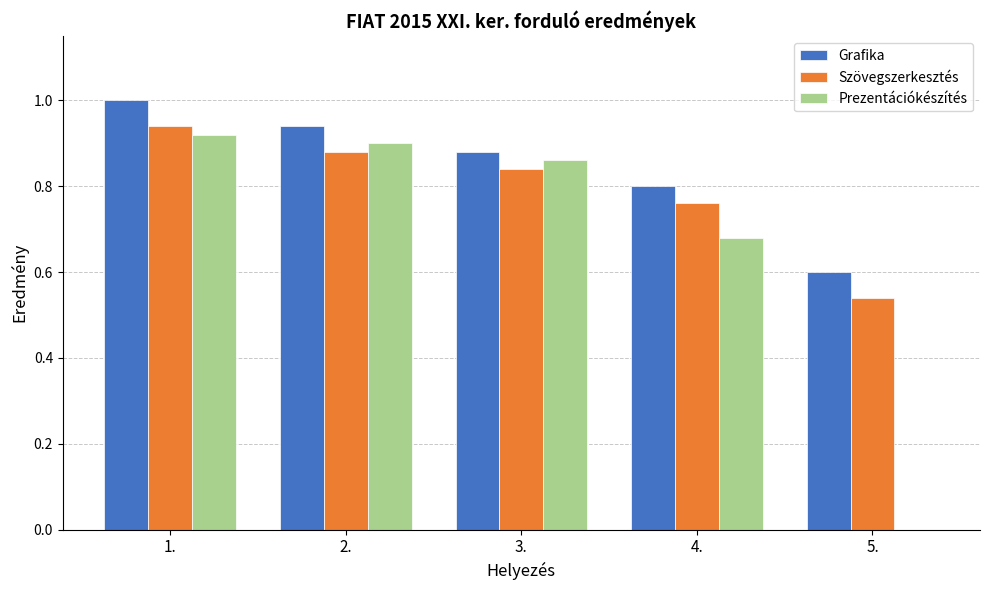

What is the sum of all Prezentációkészítés values?

3.4